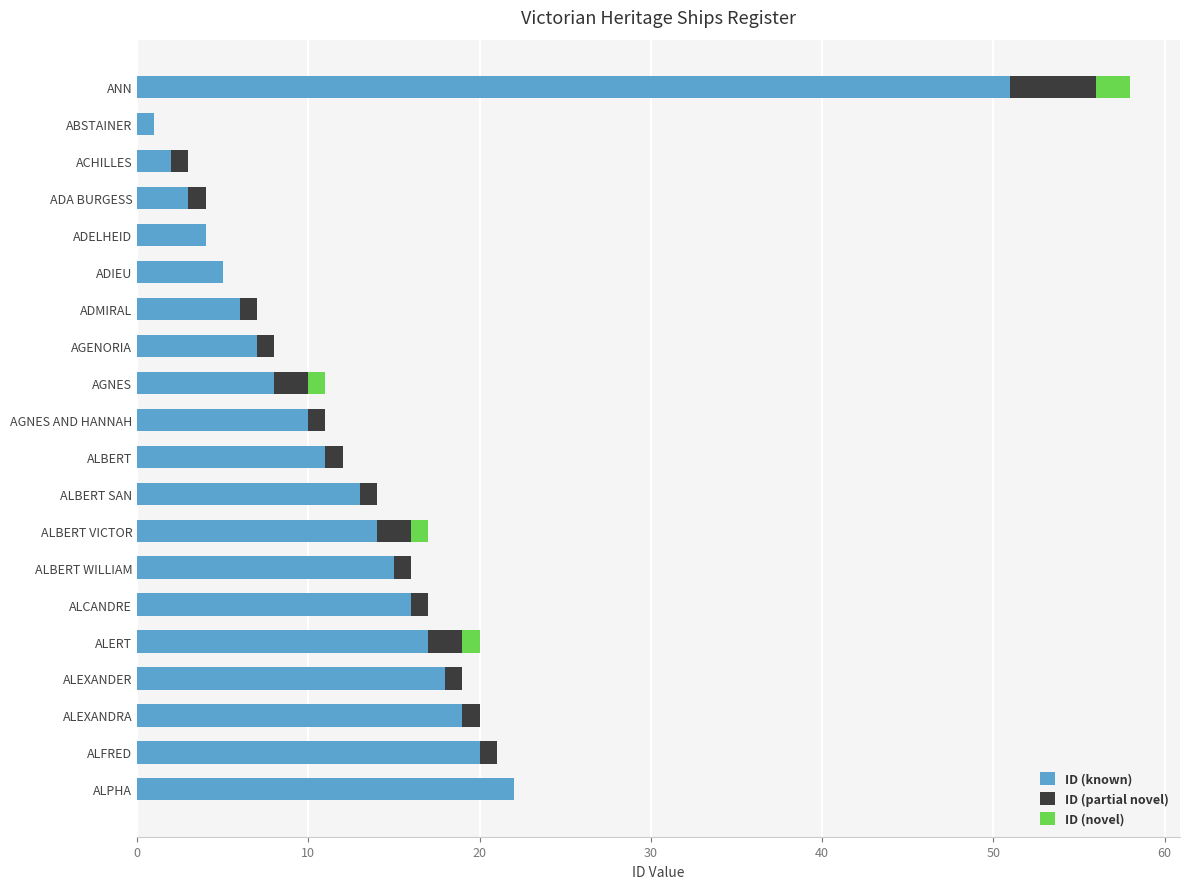

True or false: ID (known) has a value of 11 at ALERT.

False